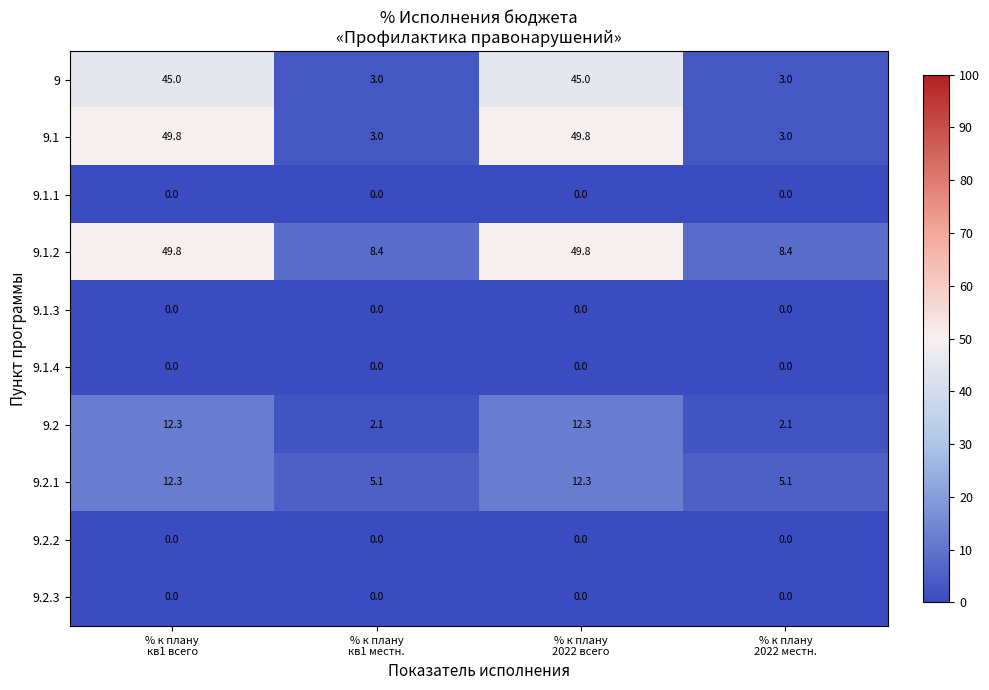

Which series has the largest total across all categories?

9.1.2